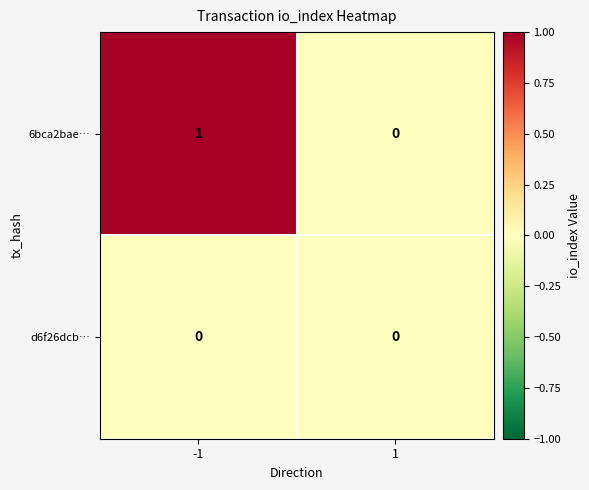

What is the maximum value shown in the chart?

1